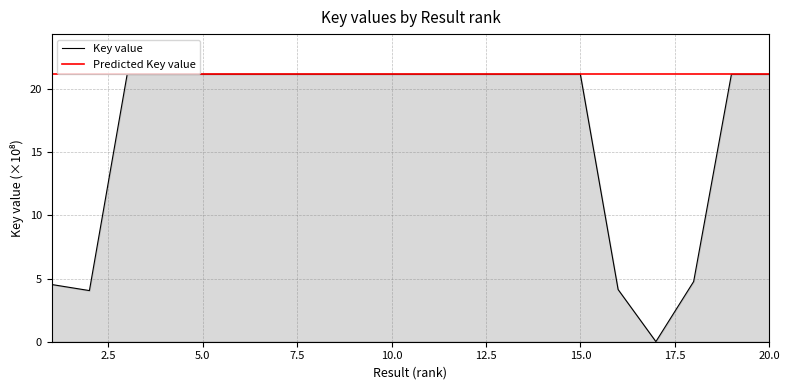

Which series has the largest total across all categories?

Predicted Key value